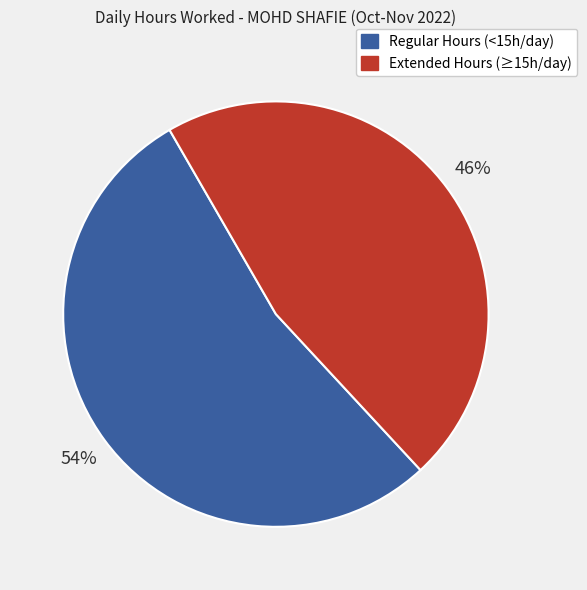

Does any single category account for the majority?

Yes